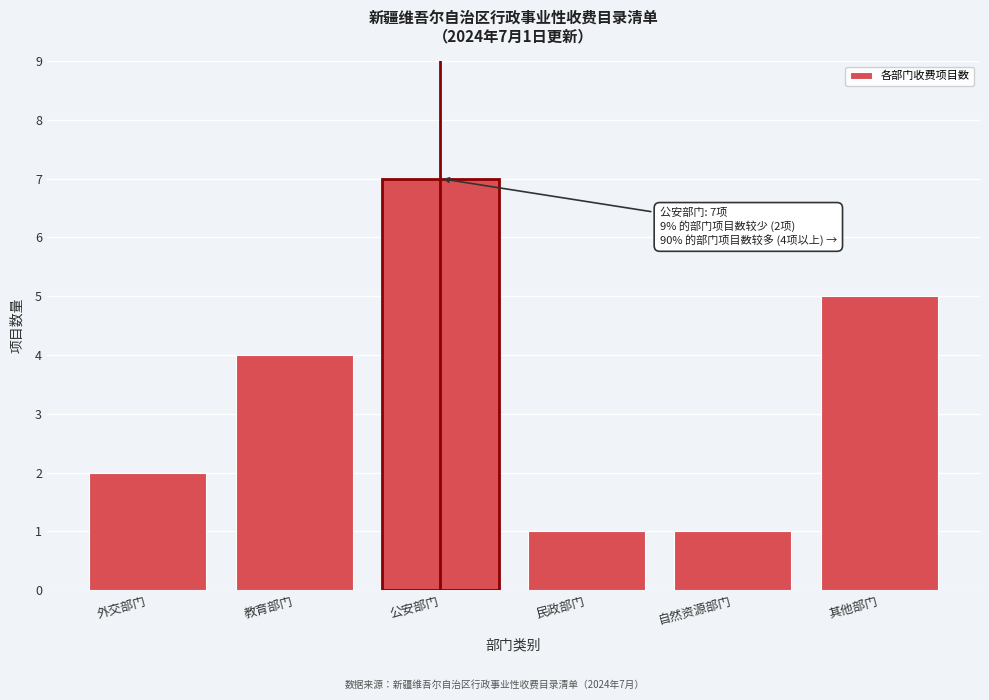

Reading left to right, list all the values displayed in this chart.

外交部门=2	教育部门=4	公安部门=7	民政部门=1	自然资源部门=1	其他部门=5